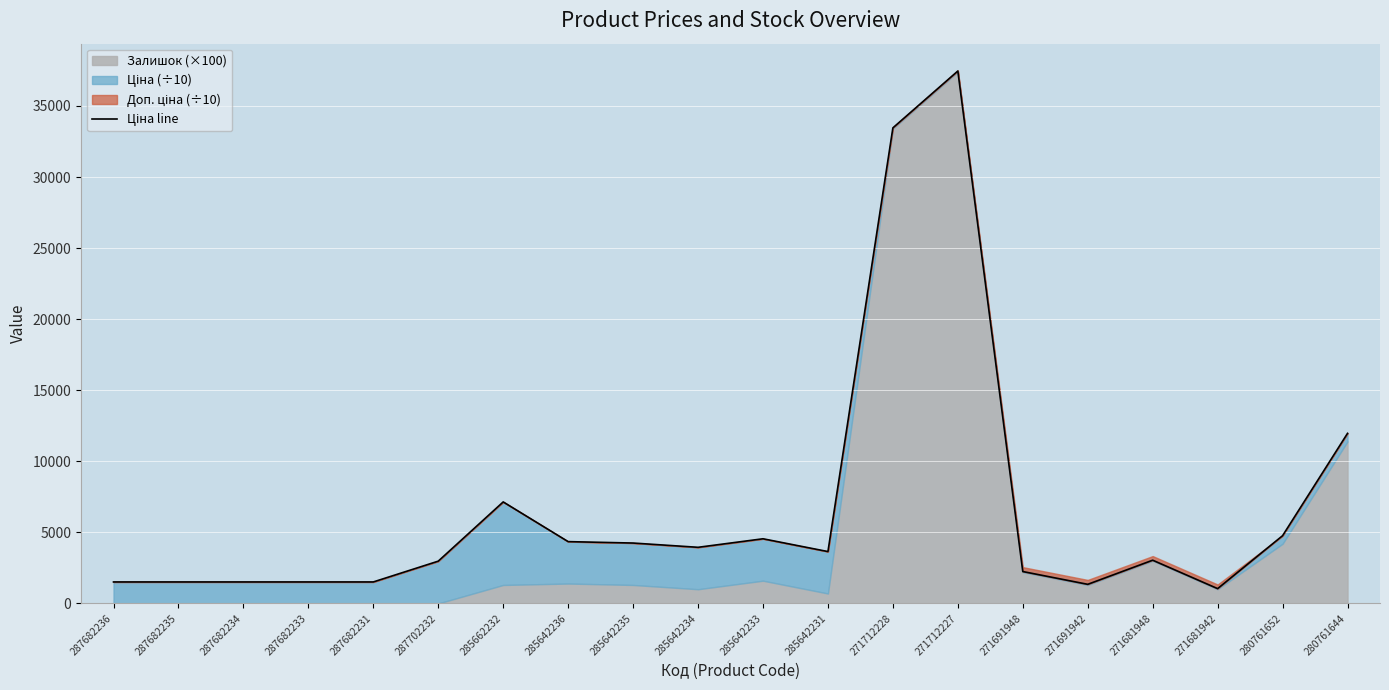

Which has a higher value, 285662232 or 285642235?

285662232